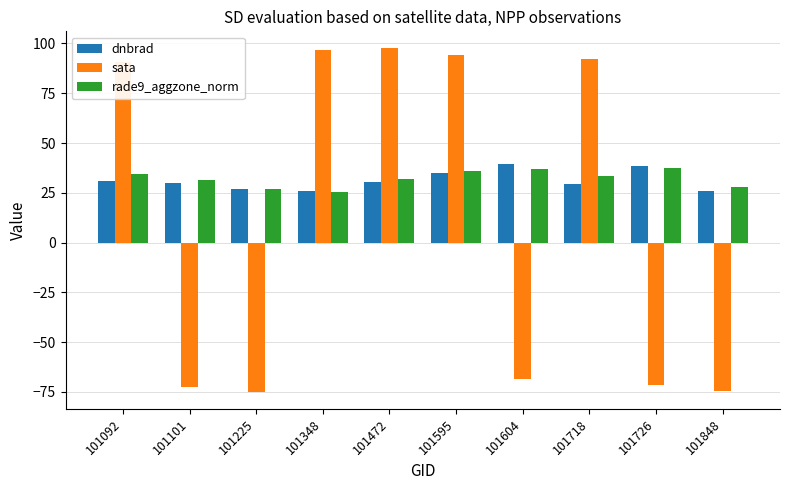

What is the total value across all series at 101718?

154.9